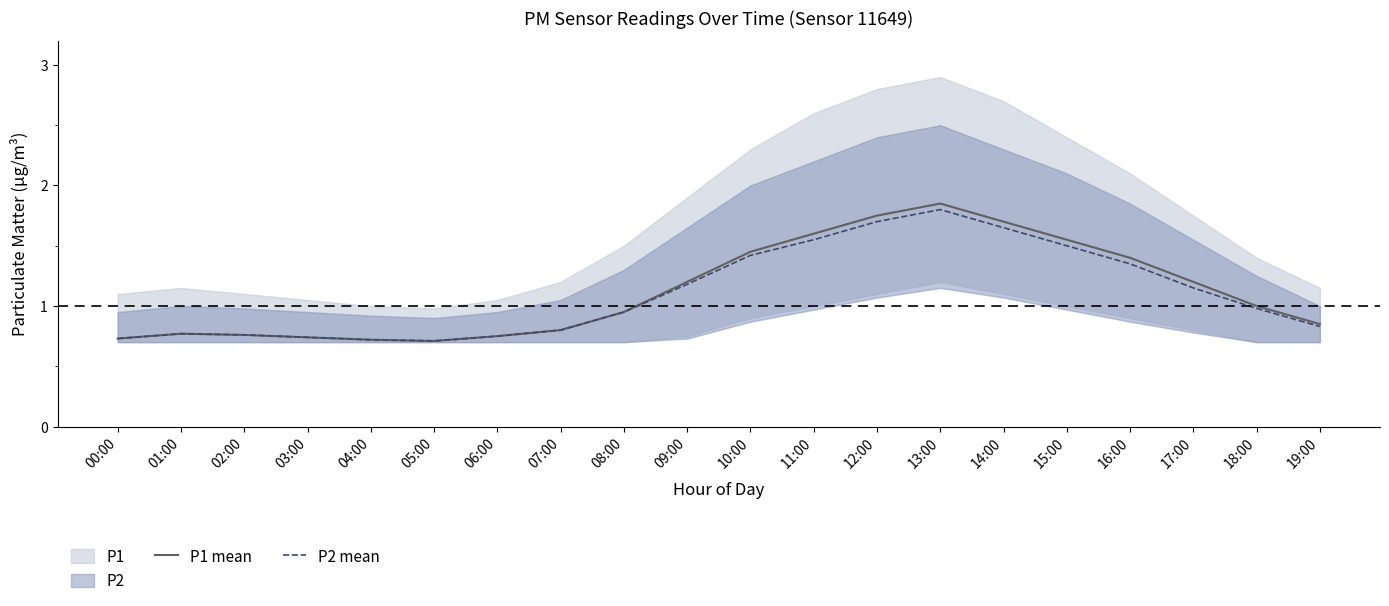

True or false: P1 mean and P2 mean cross at least once.

False